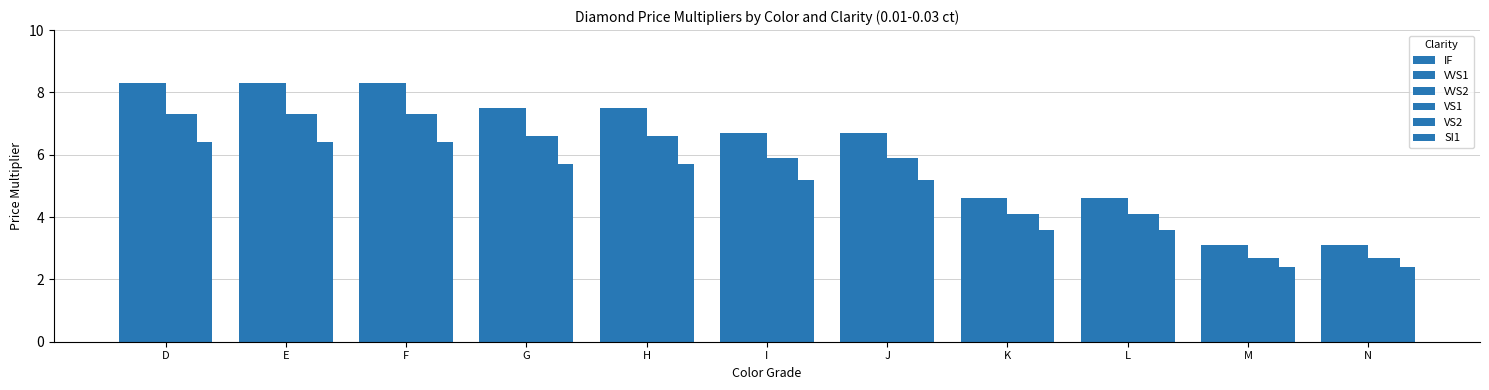

How many bars are there in total?

66